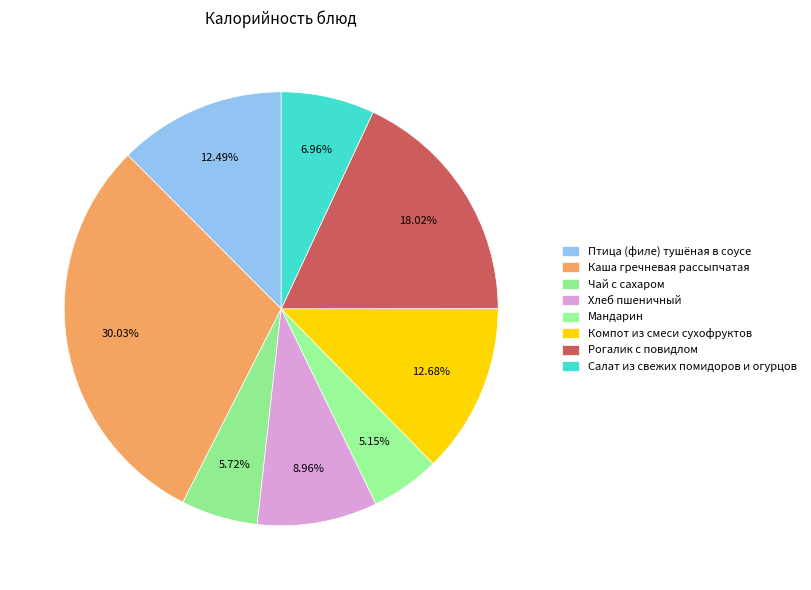

The Хлеб пшеничный slice represents 9% of the pie. True or false?

True